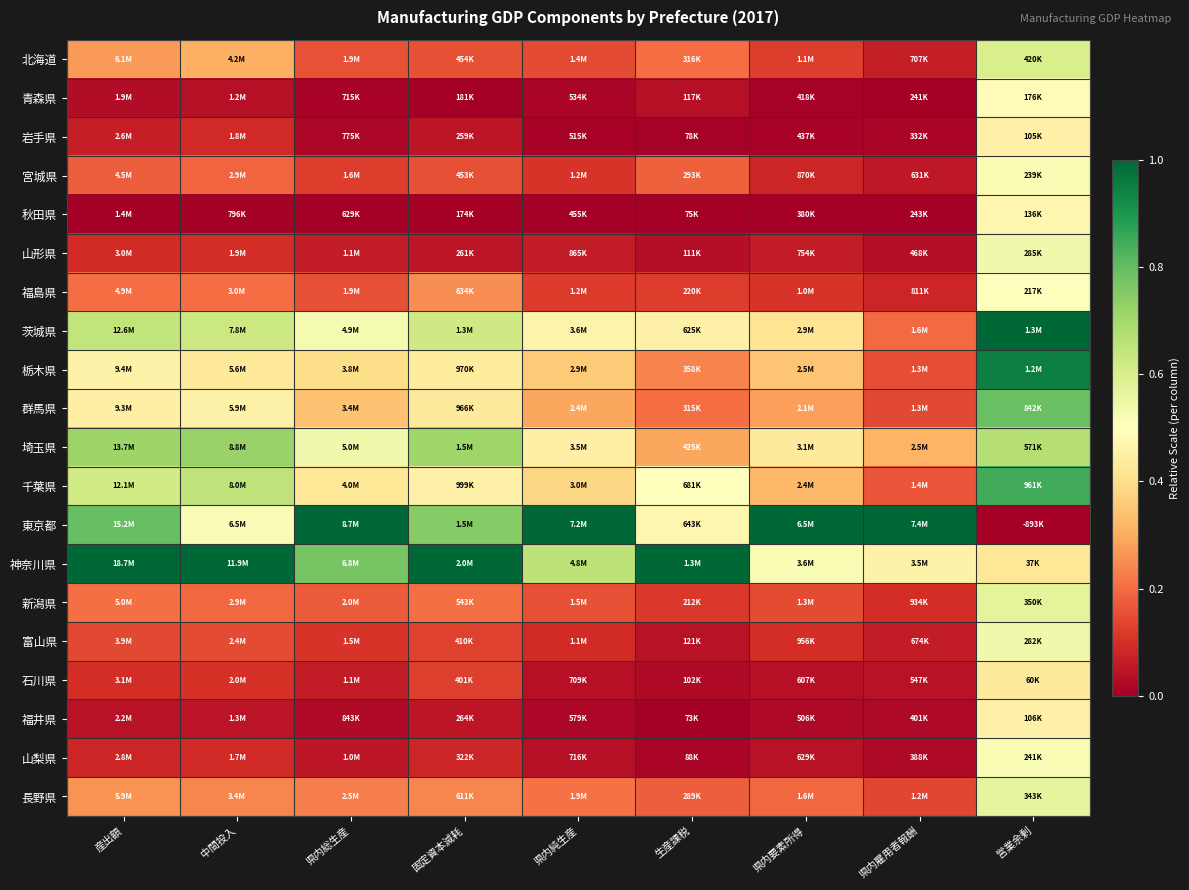

At which category does the chart reach its peak across all series?

営業余剰